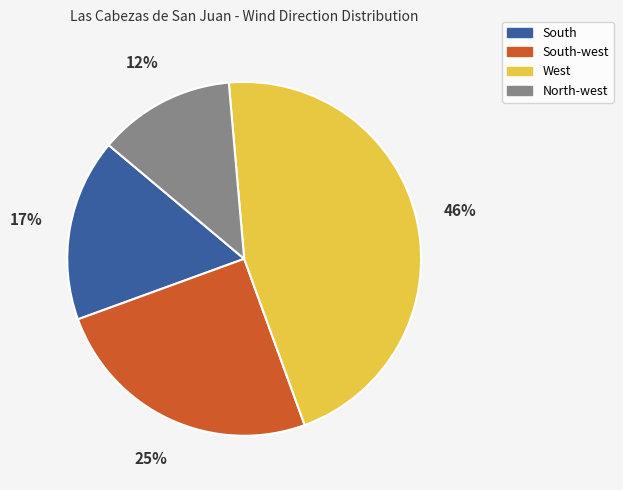

Between South-west and West, which is larger?

West